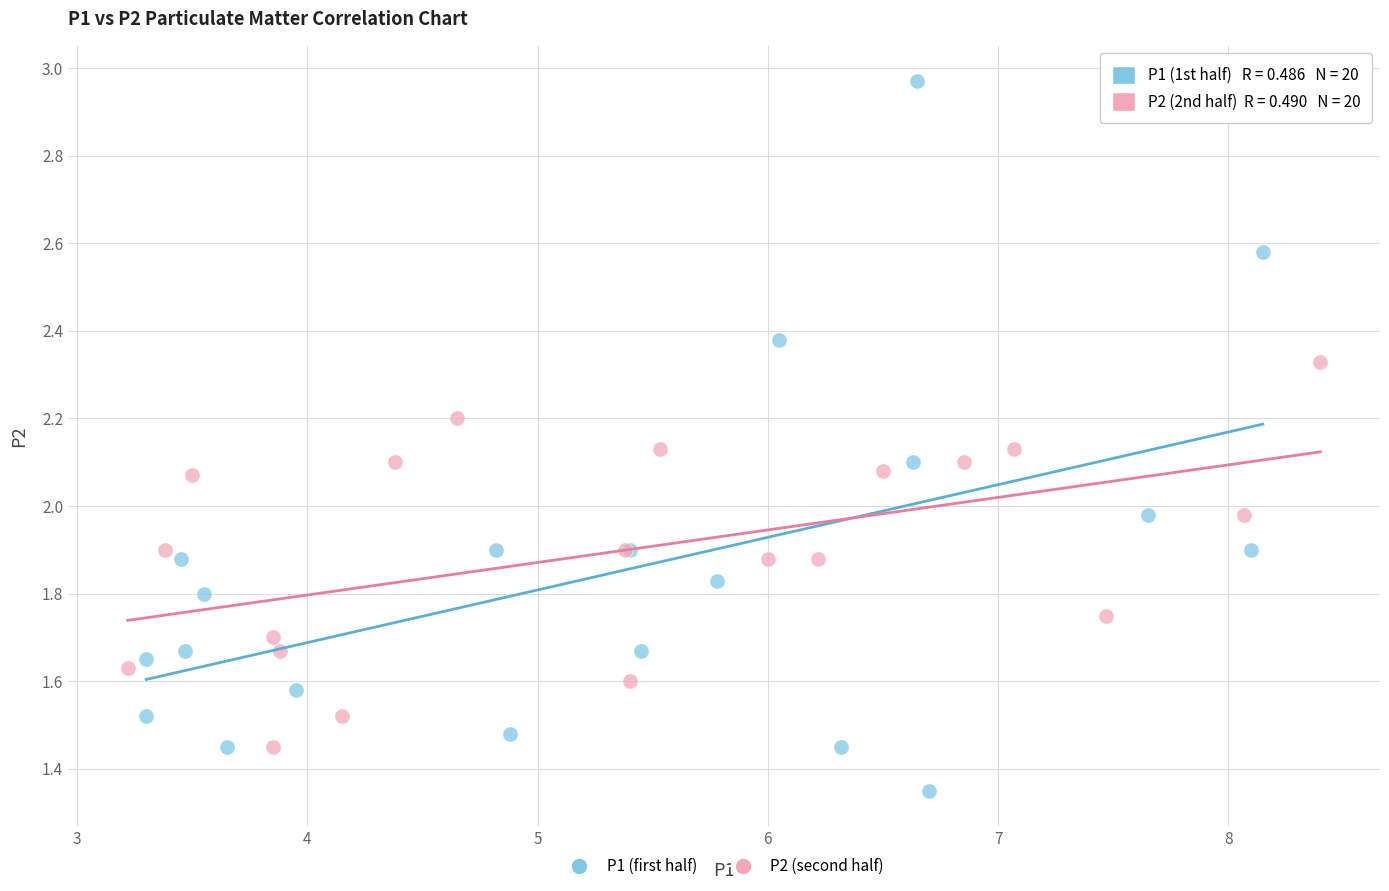

What are all the series names shown in the legend?

P1 (first half), P2 (second half)